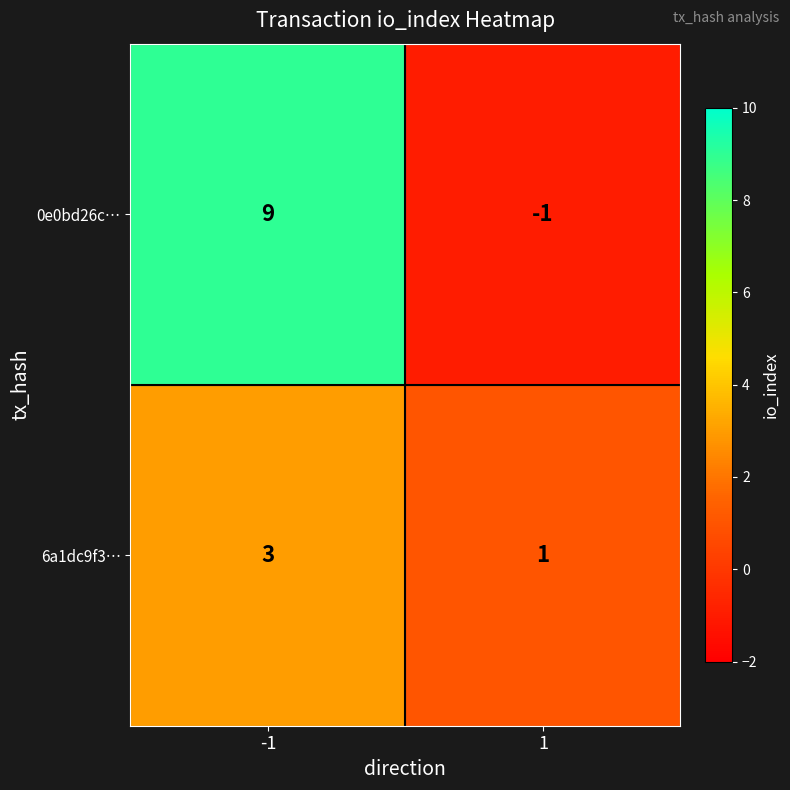

Reading right to left, what are all the values shown in this chart?

0e0bd26c…: -1	9
6a1dc9f3…: 1	3